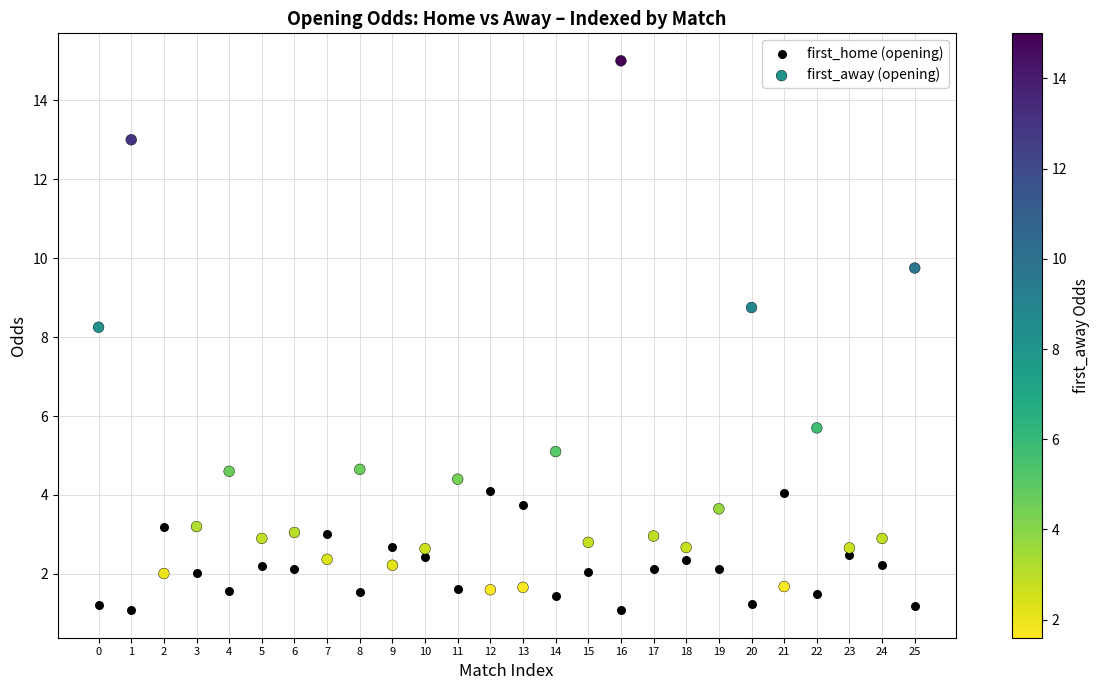

Across all data points, what is the range of Y values (max minus min)?

13.9